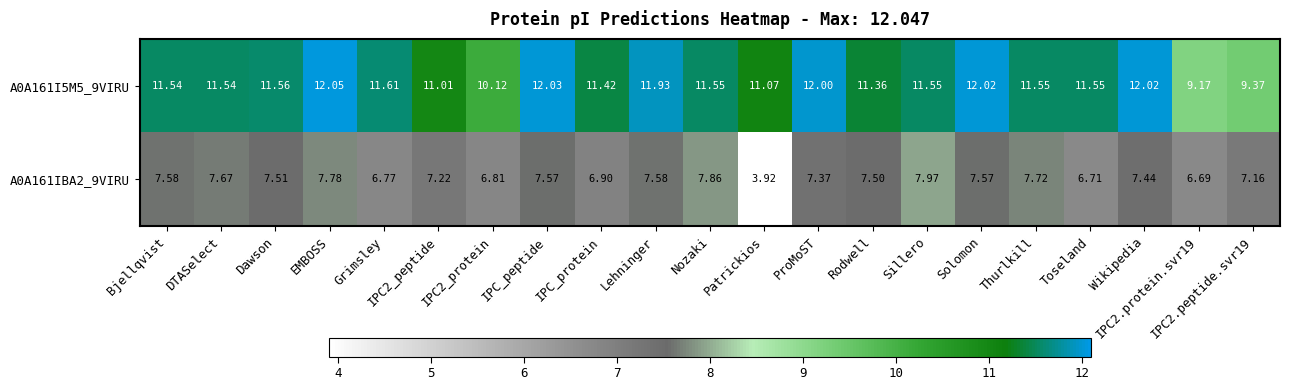

Which category has the highest value in the A0A161I5M5_9VIRU series?

EMBOSS